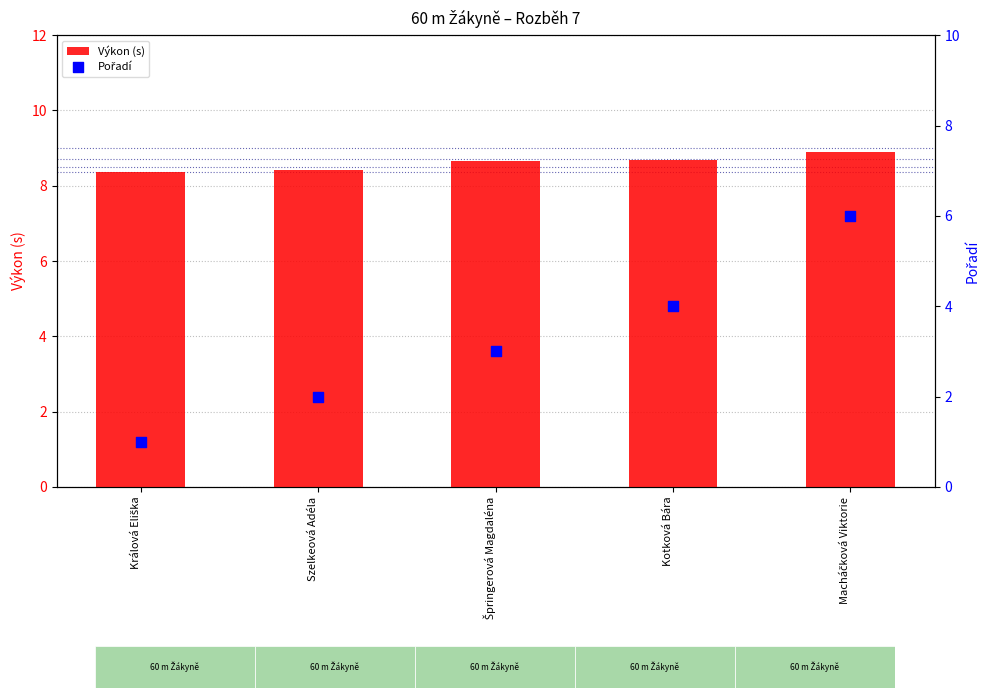

What is the total value across all series at Macháčková Viktorie?

14.9